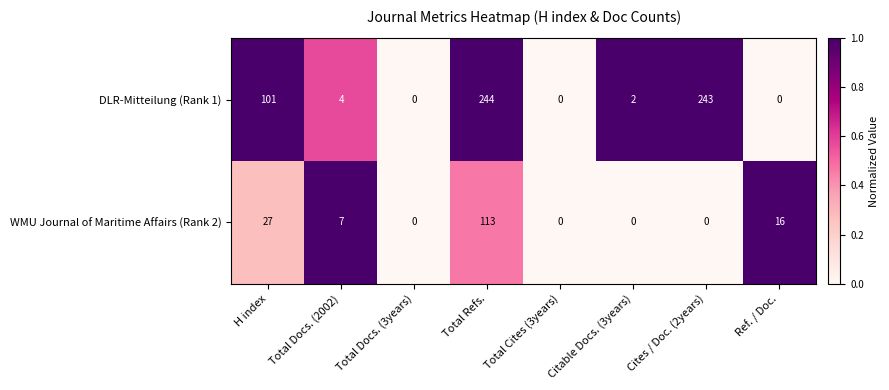

Is it true that DLR-Mitteilung (Rank 1) equals 142 at Ref. / Doc.?

False